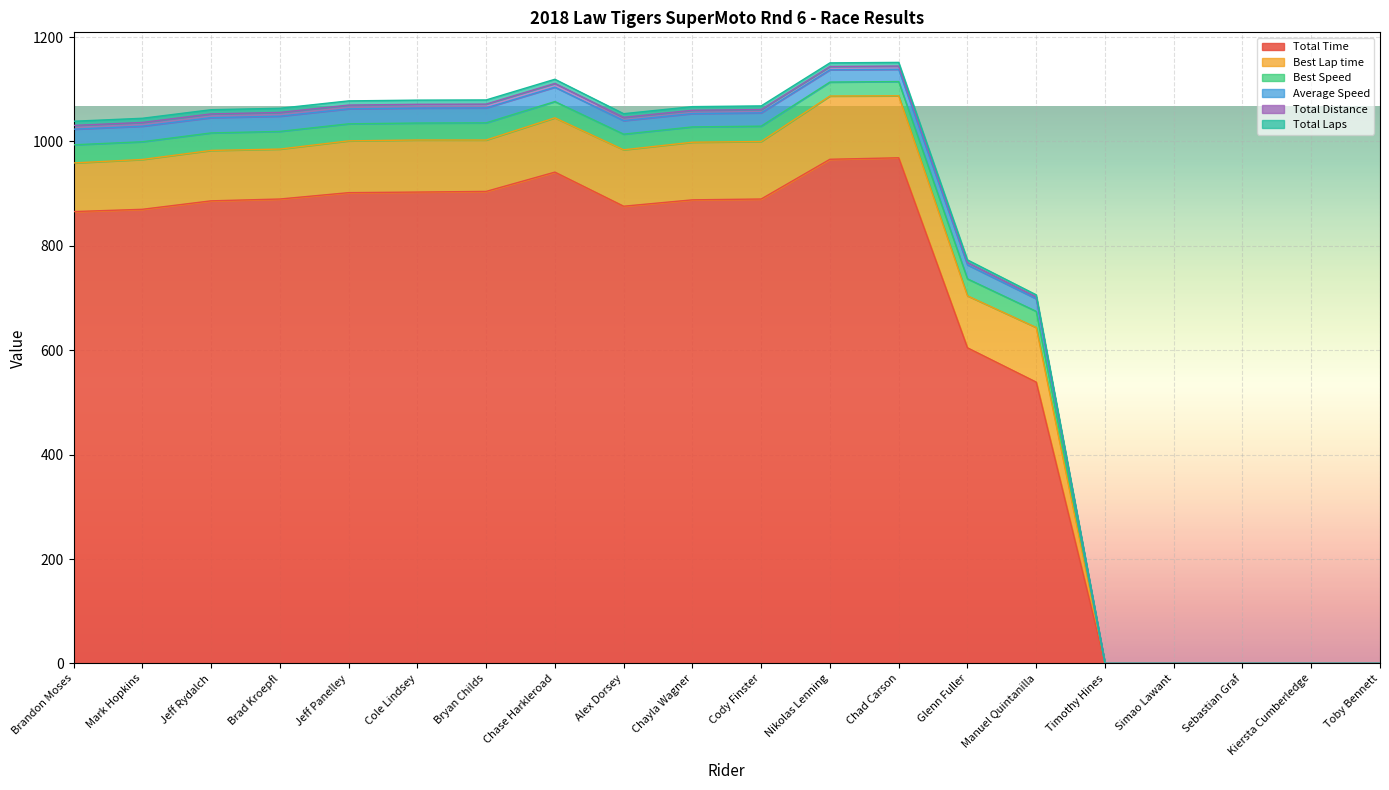

Where is Total Time nearest to the value 484?

Manuel Quintanilla